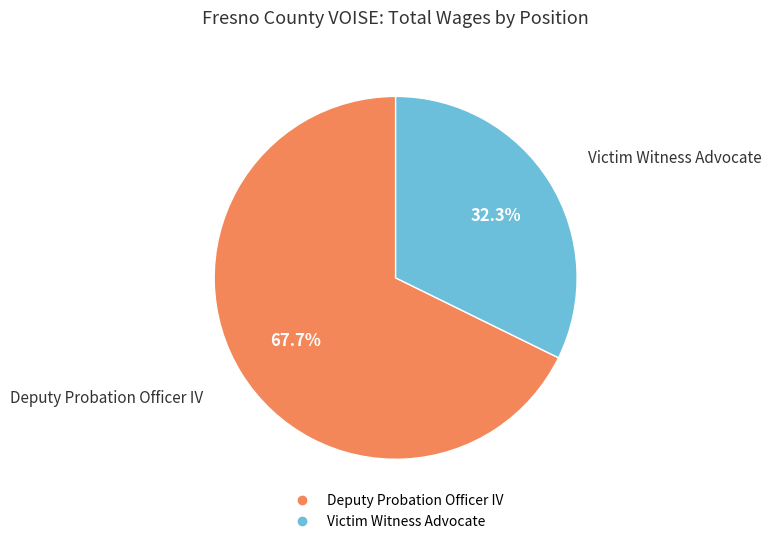

How many slices are in this pie chart?

2